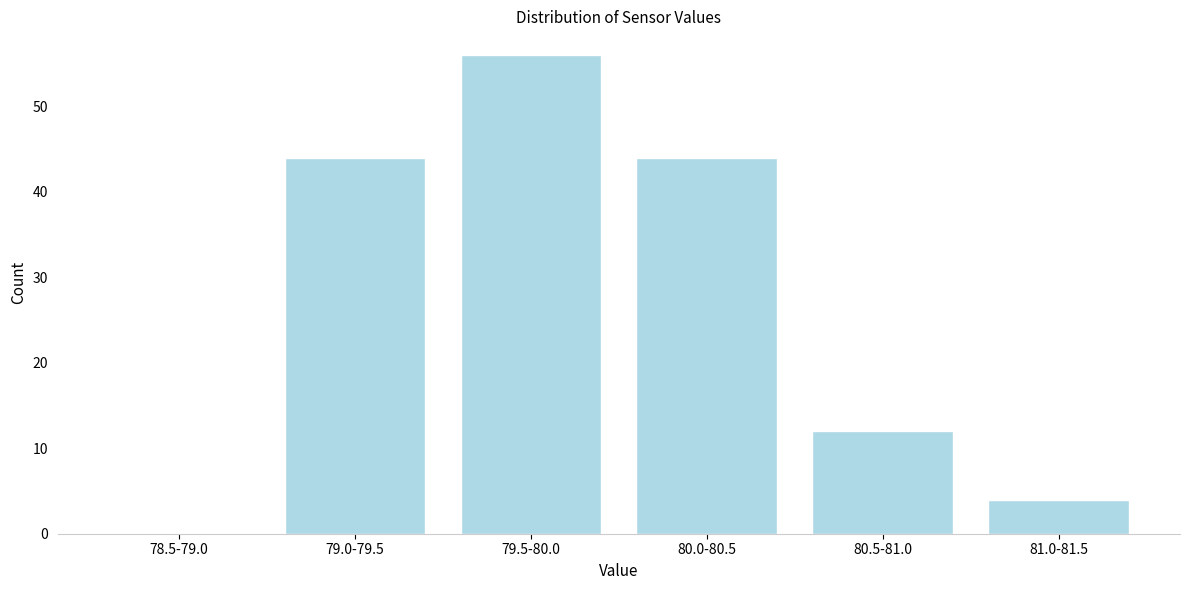

The chart shows a value of 60 at 79.0-79.5. True or false?

False